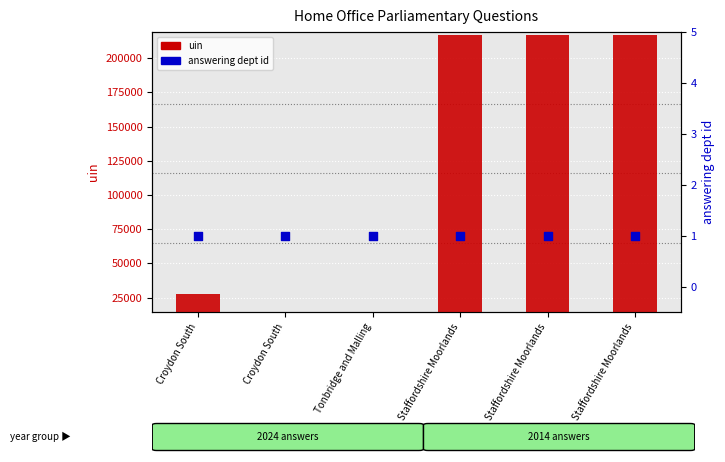

At how many categories does at least one series exceed 151280?

3